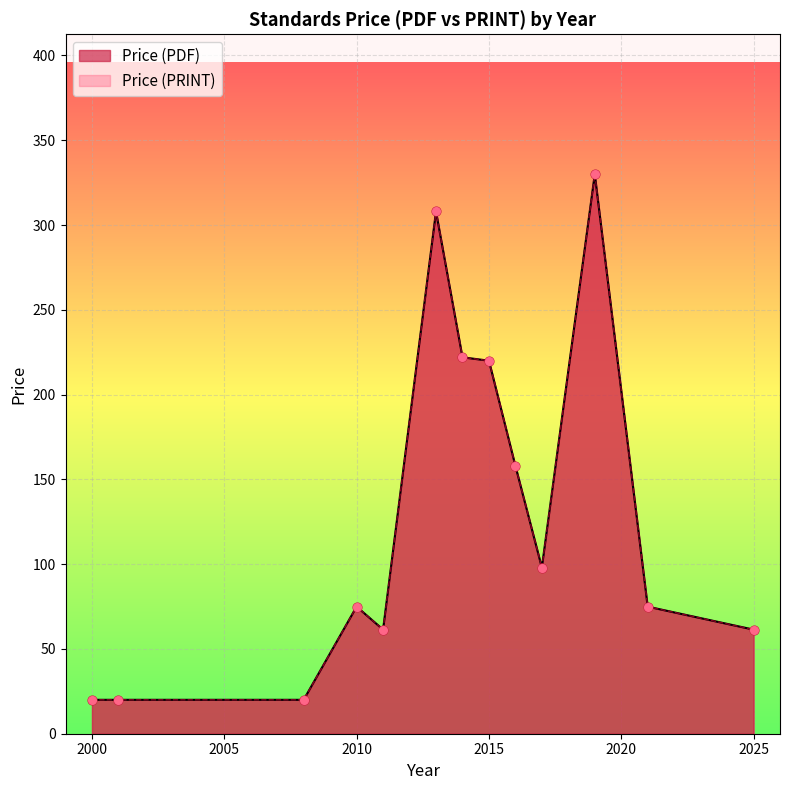

Which series has the widest spread of Y values?

Price (PDF)